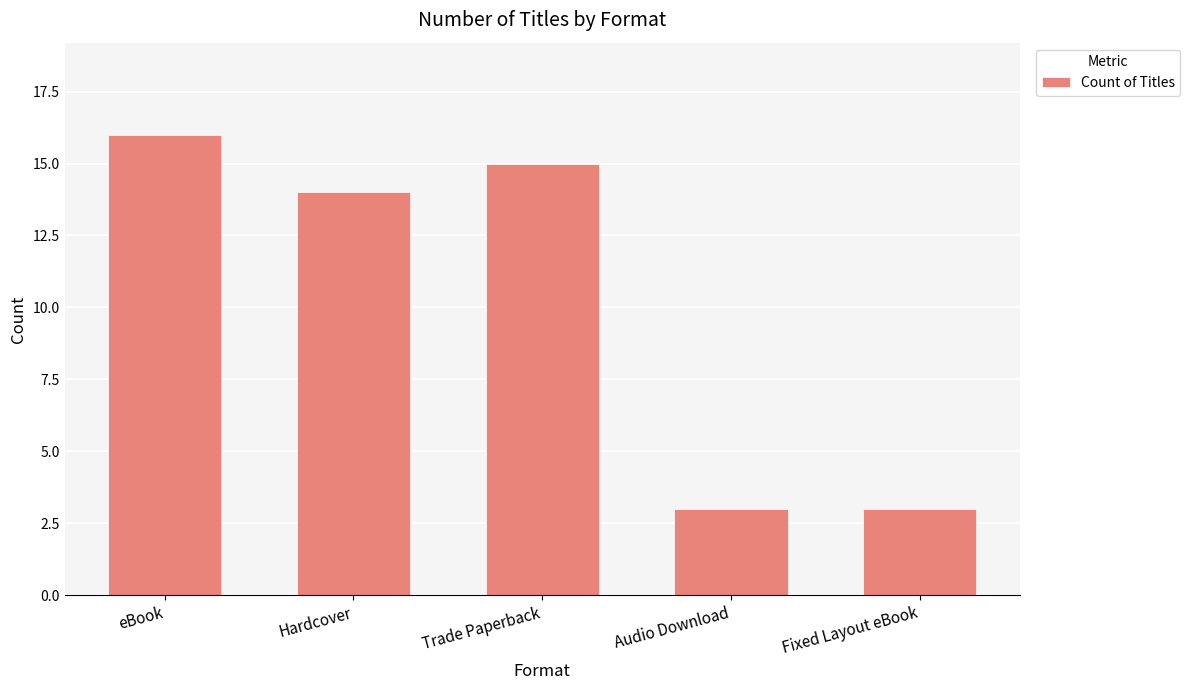

Reading left to right, extract all data points from this chart.

eBook=16	Hardcover=14	Trade Paperback=15	Audio Download=3	Fixed Layout eBook=3